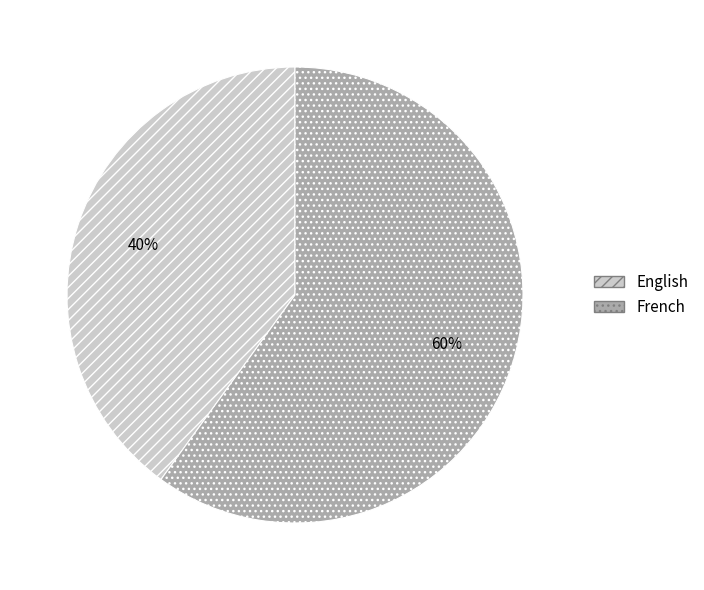

Rank the categories by value from highest to lowest.

French, English